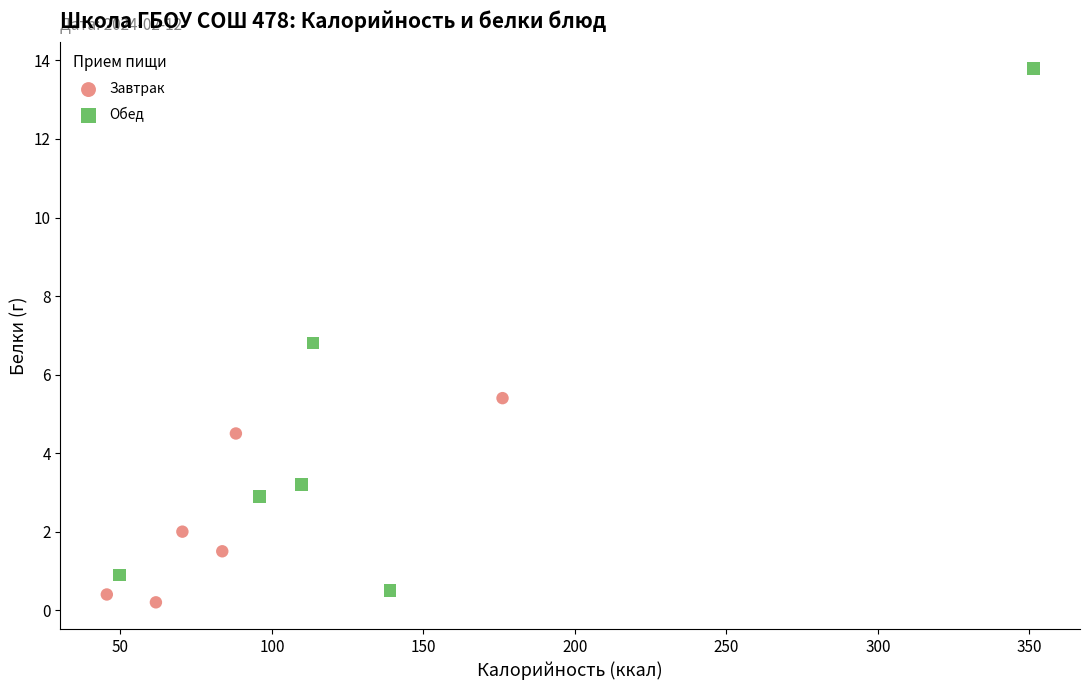

Which series has the largest Y range (max minus min)?

Обед